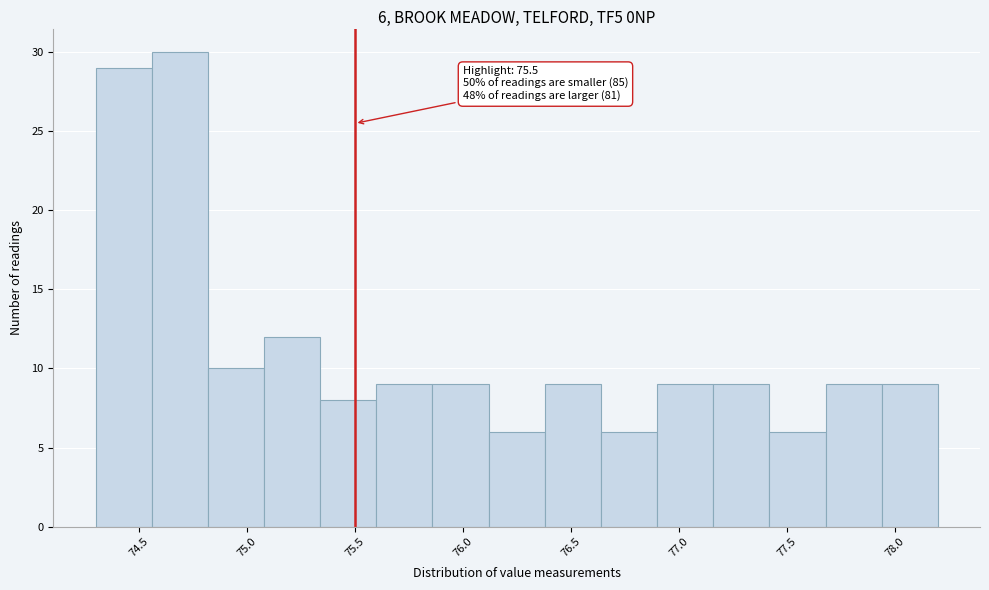

Which range on the x-axis has the tallest bar?

74.56 to 74.82